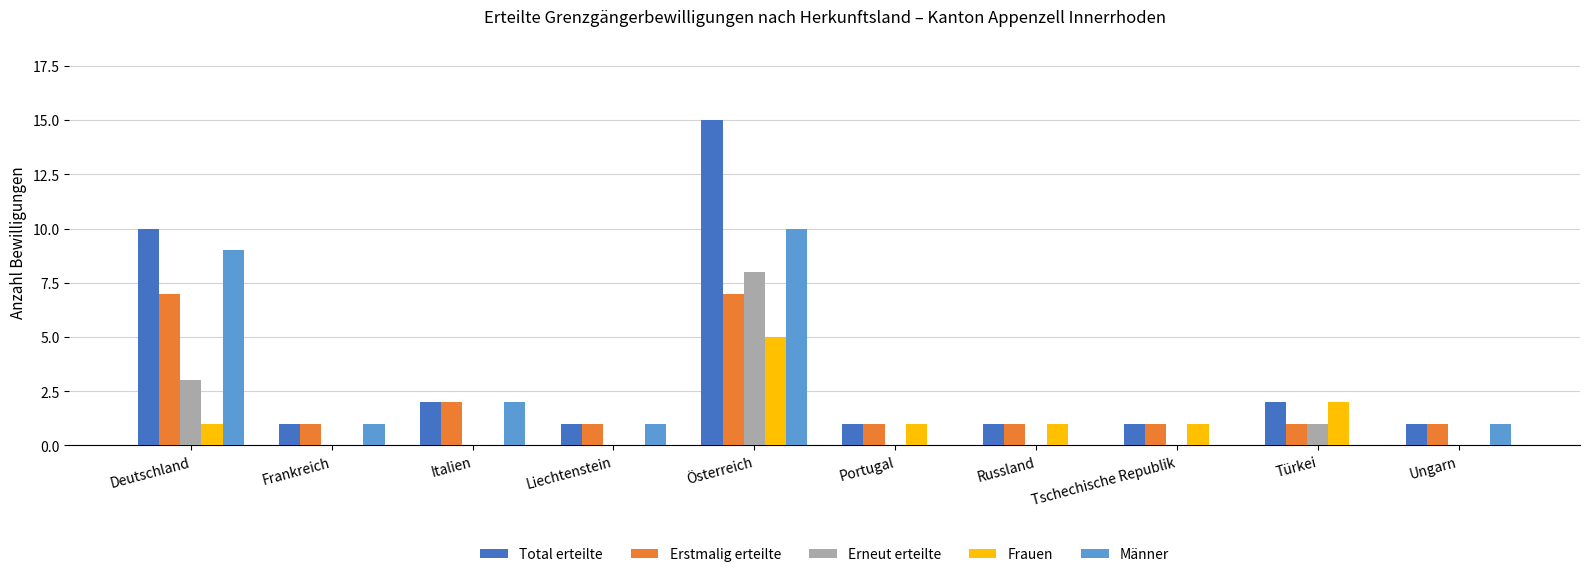

At which category does the chart reach its peak across all series?

Österreich